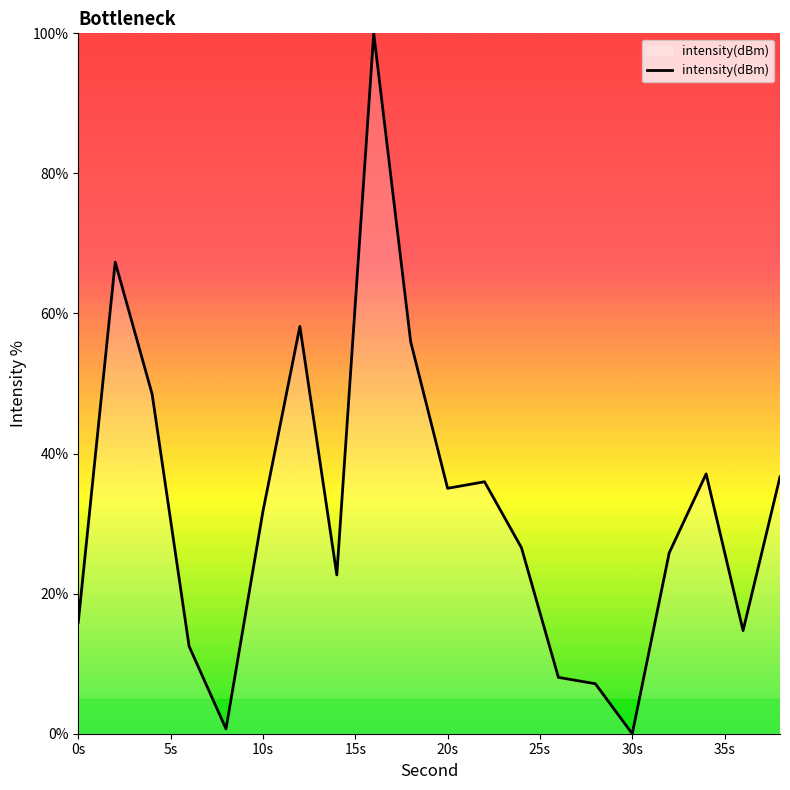

What is the difference between the maximum and minimum values?

100.0